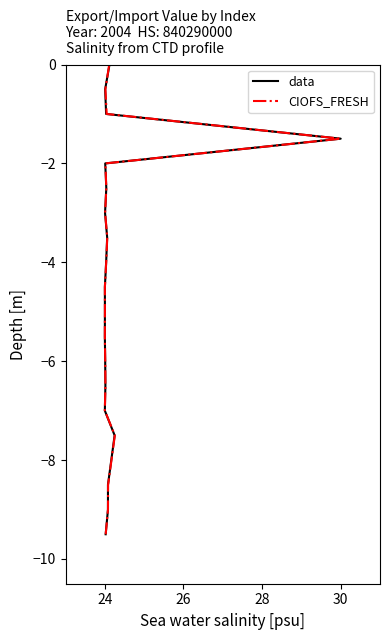

True or false: data and CIOFS_FRESH cross at least once.

False